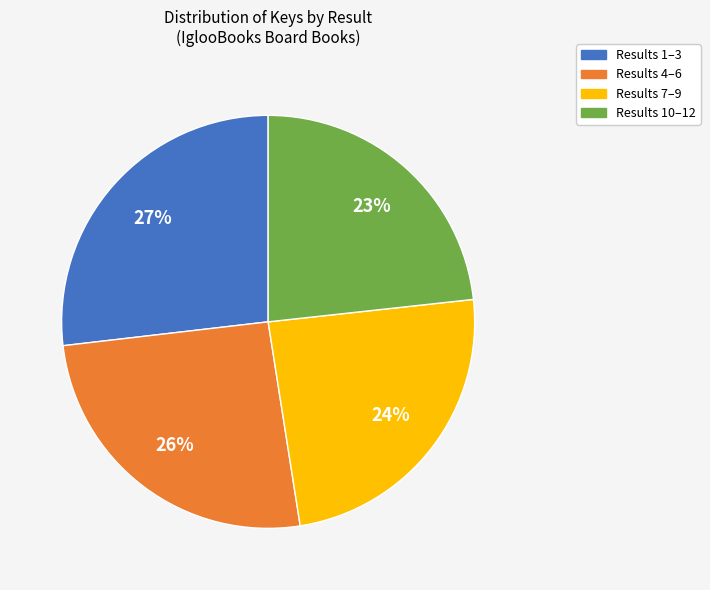

Which category has the biggest portion of the pie?

Results 1–3